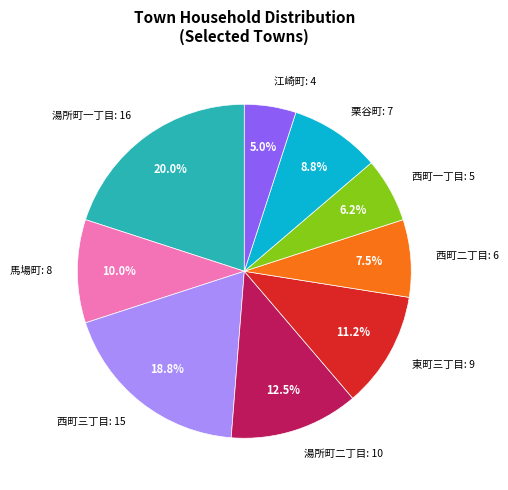

Is there a majority slice in this chart?

No